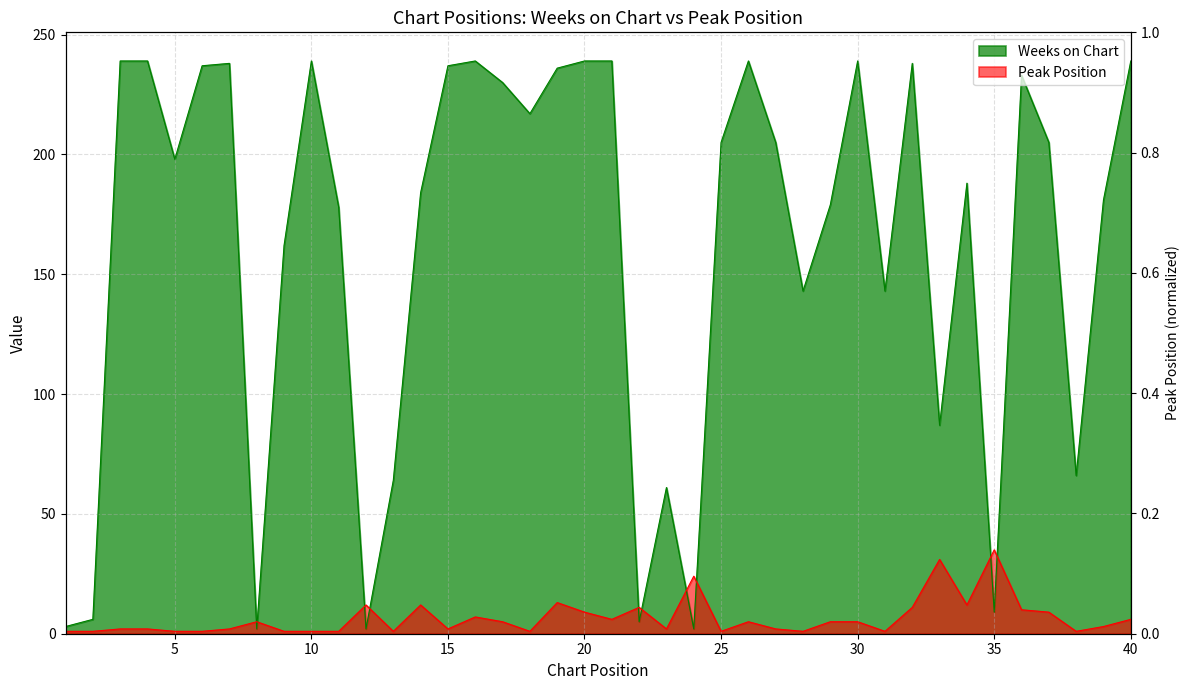

List the series in order of their overall mean, highest first.

Weeks on Chart, Peak Position